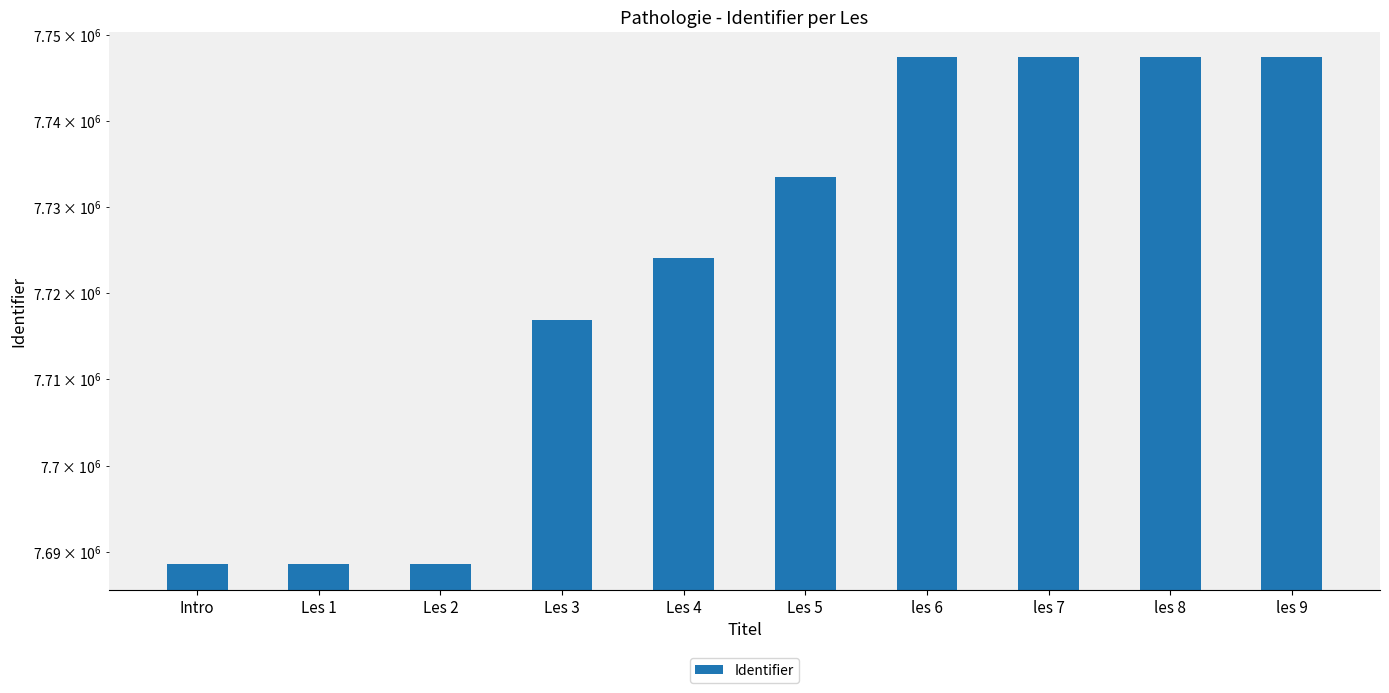

The value at Les 3 is 12036030. True or false?

False